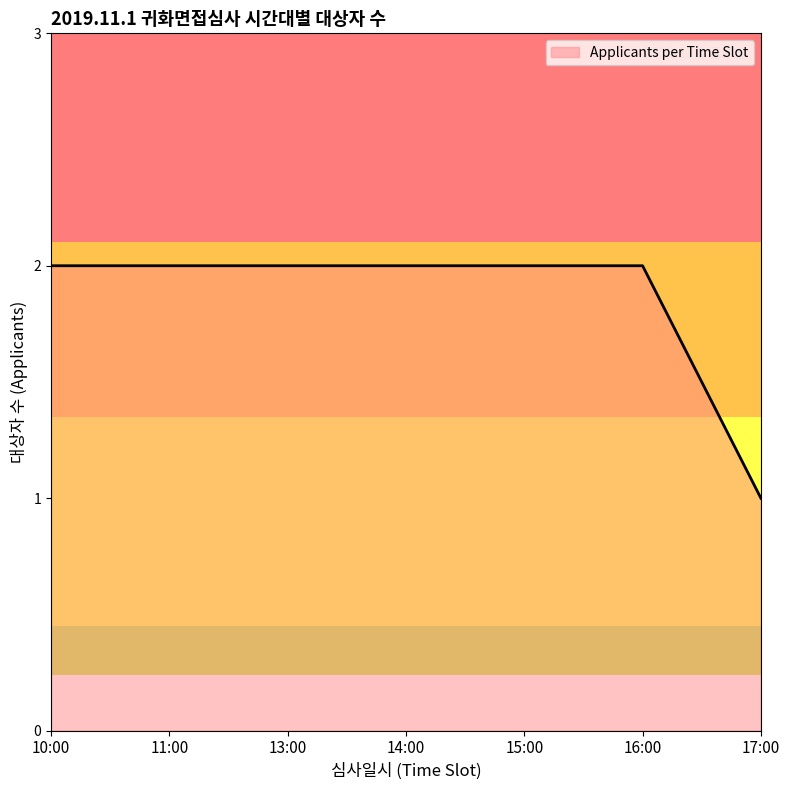

What position from the right is 11:00?

6